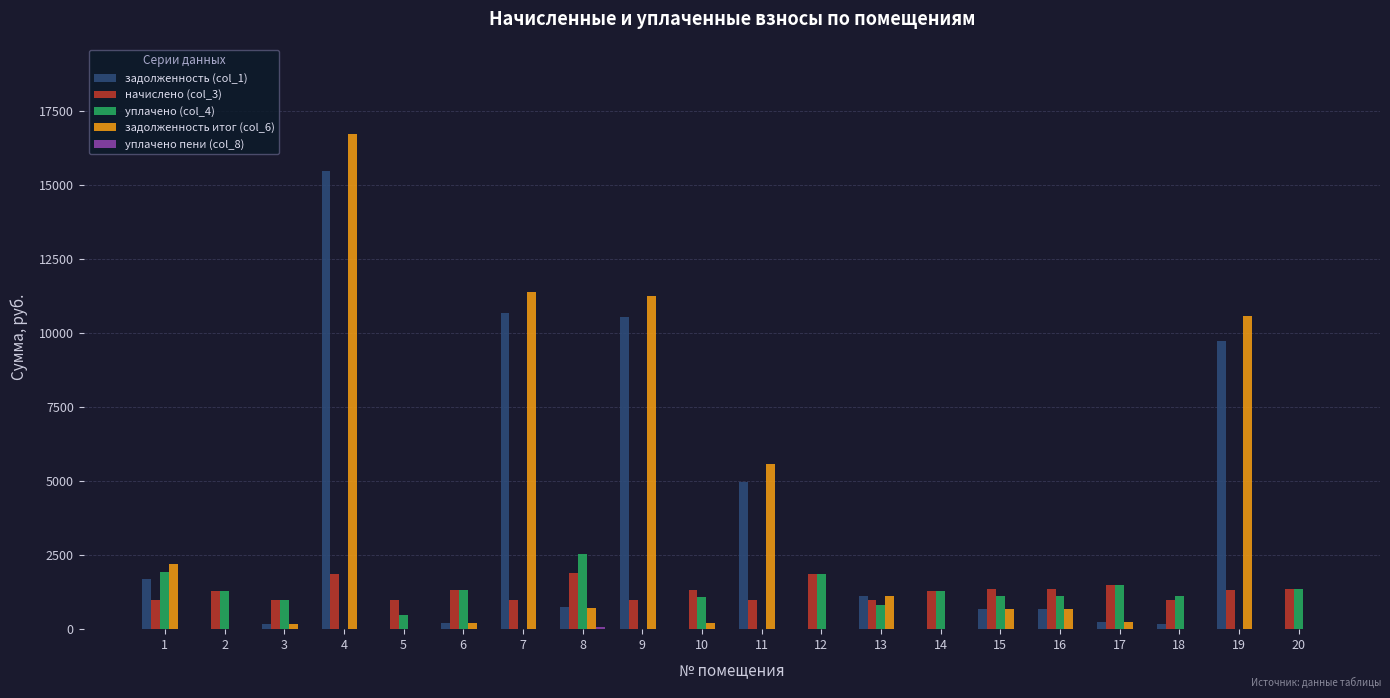

What is the sum of all задолженность (col_1) values?

57126.1